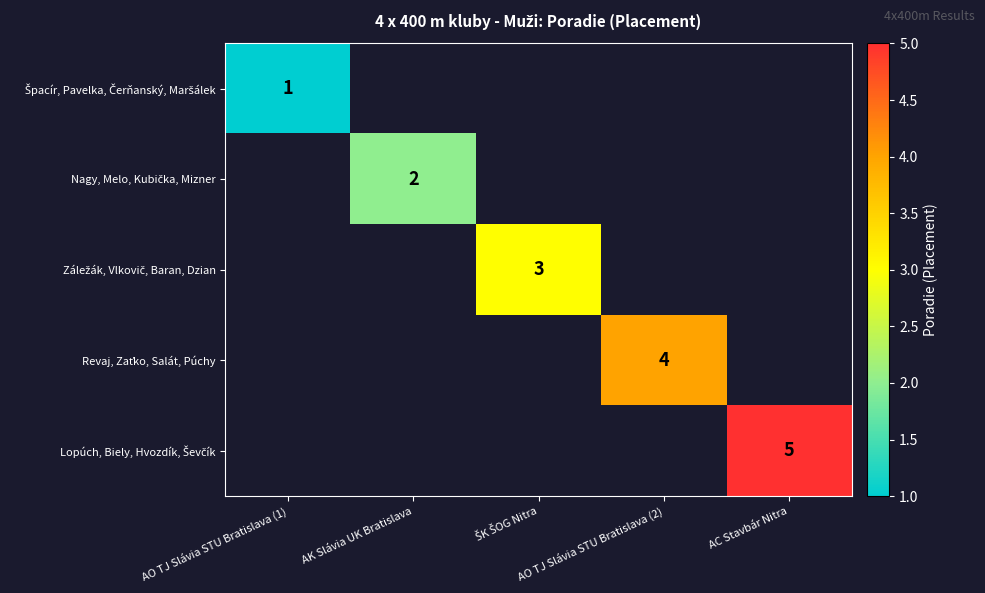

Between AK Slávia UK Bratislava and AO TJ Slávia STU Bratislava (2), which is larger?

AO TJ Slávia STU Bratislava (2)